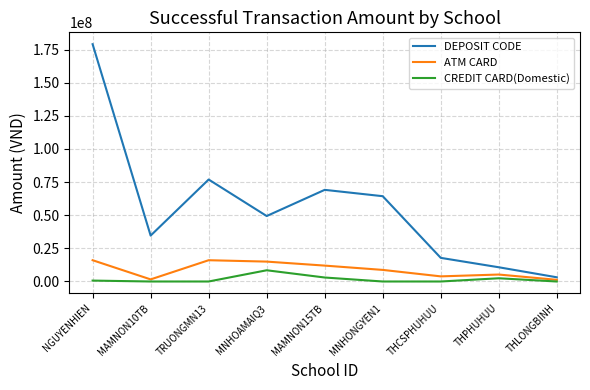

The value of DEPOSIT CODE at NGUYENHIEN is 179061400. True or false?

True